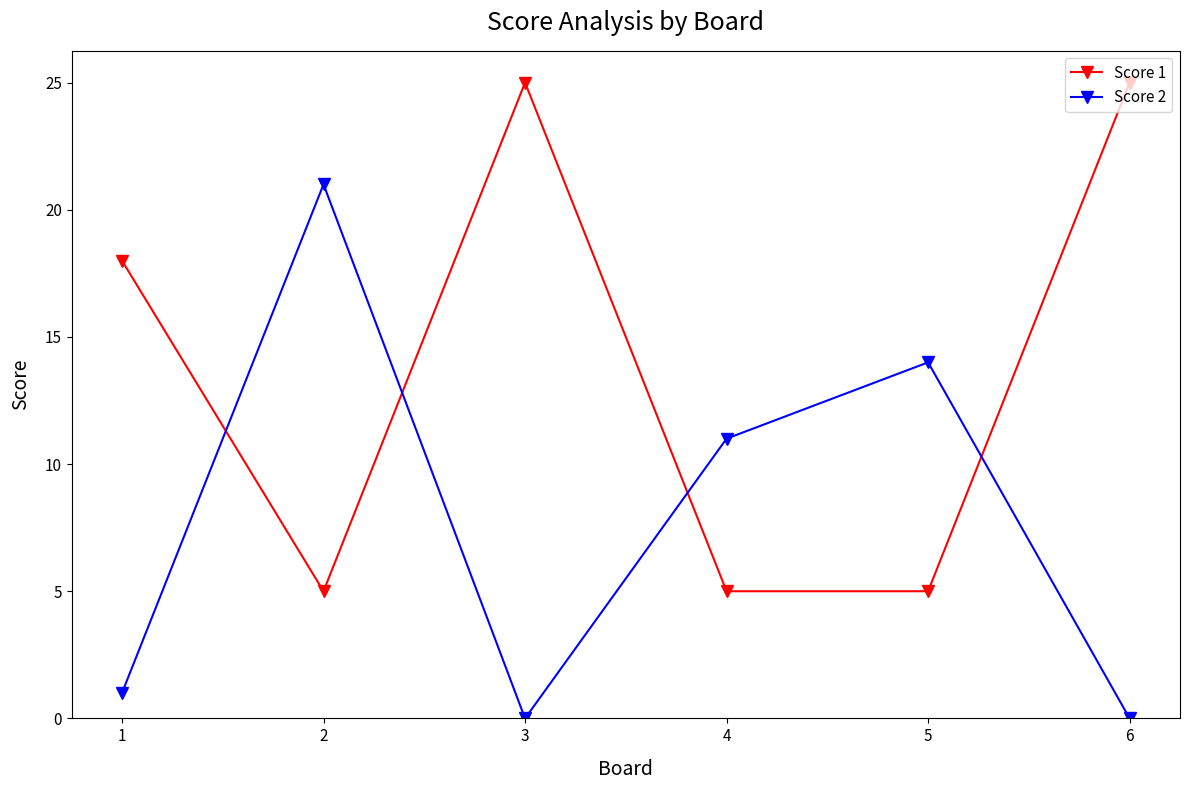

Reading left to right, list all the values displayed in this chart.

Score 1: 18	5	25	5	5	25
Score 2: 1	21	0	11	14	0